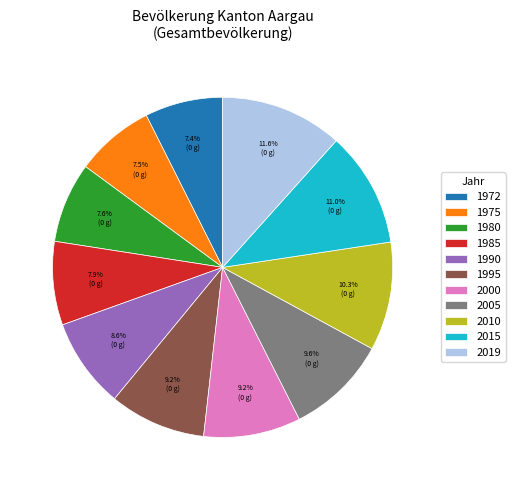

What is the largest slice in the pie chart?

2019